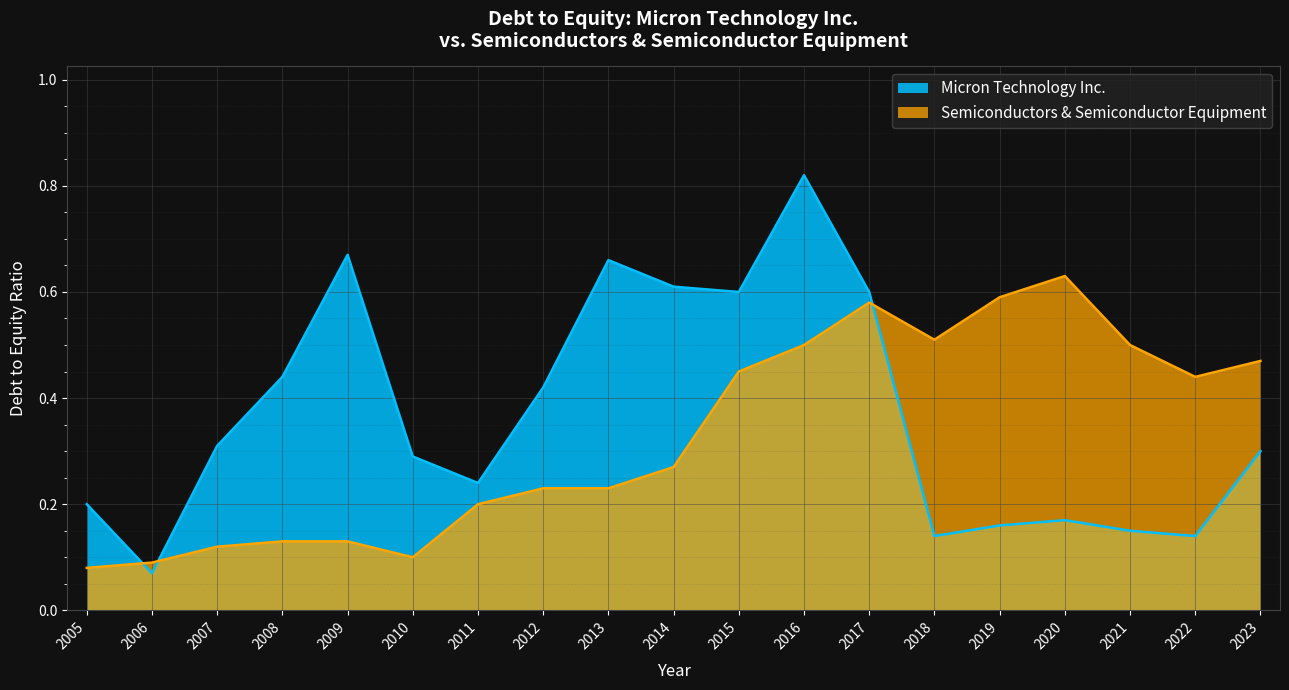

At 2020, list the series in order from smallest to largest.

Micron Technology Inc., Semiconductors & Semiconductor Equipment